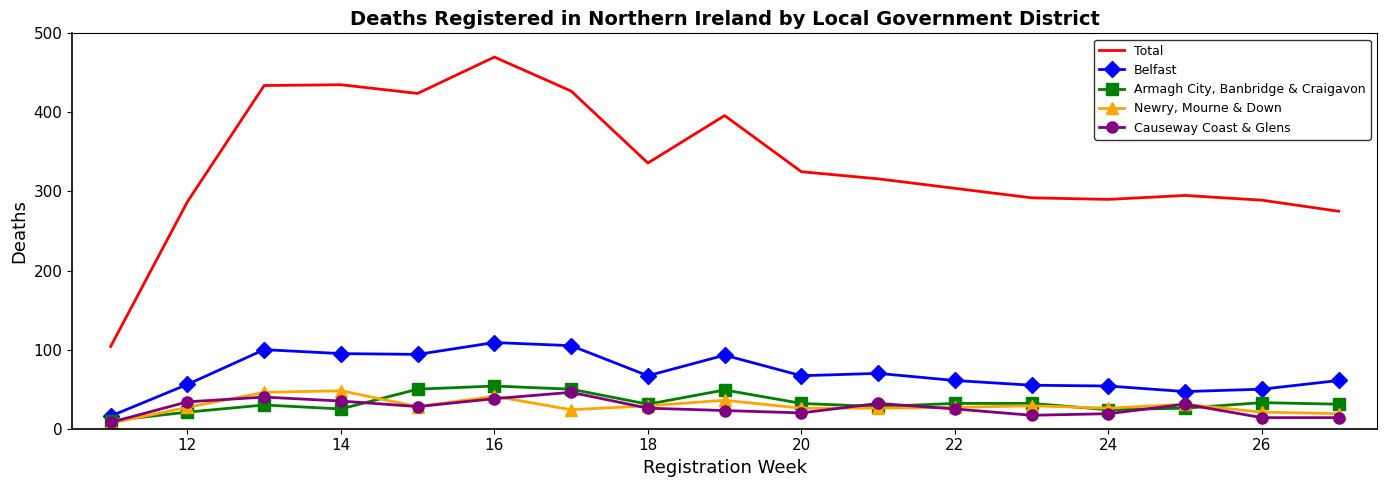

What is the maximum value for Total?

470